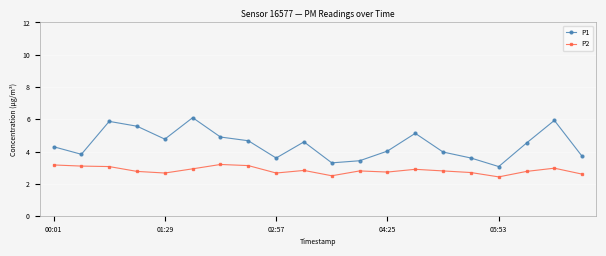

Which series has the largest total across all categories?

P1